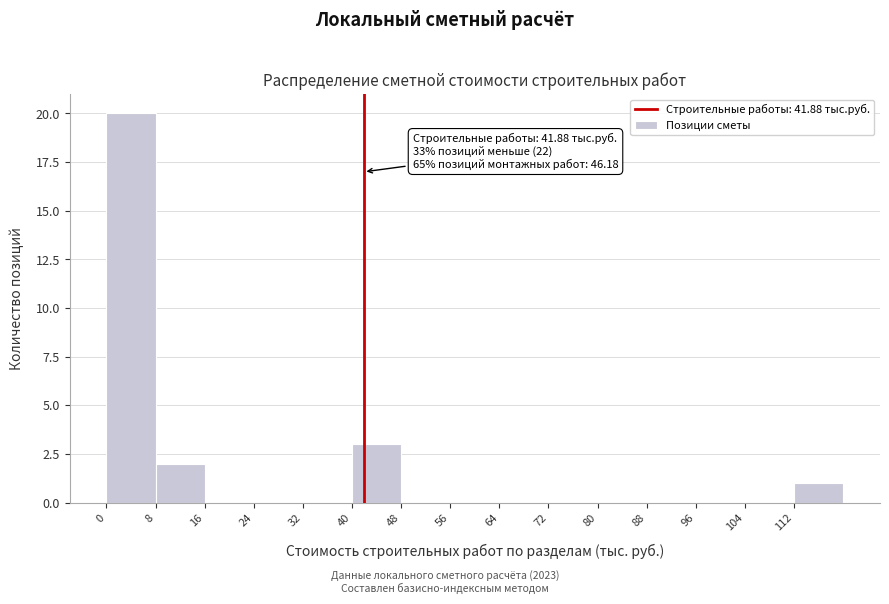

Which range on the x-axis has the tallest bar?

0 to 8